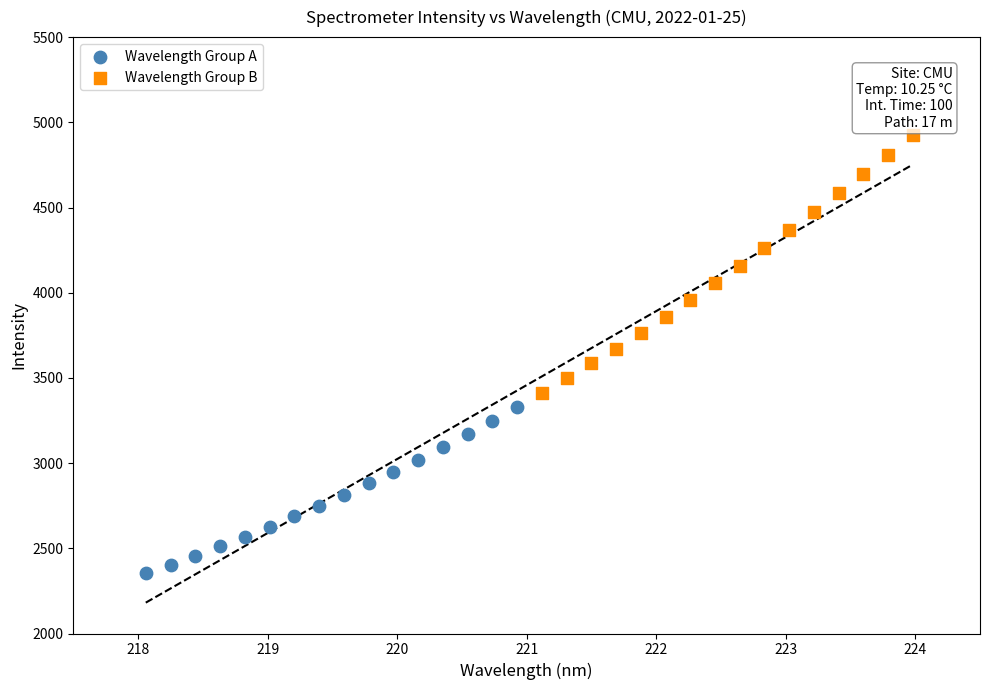

What are all the series names shown in the legend?

Wavelength Group A, Wavelength Group B